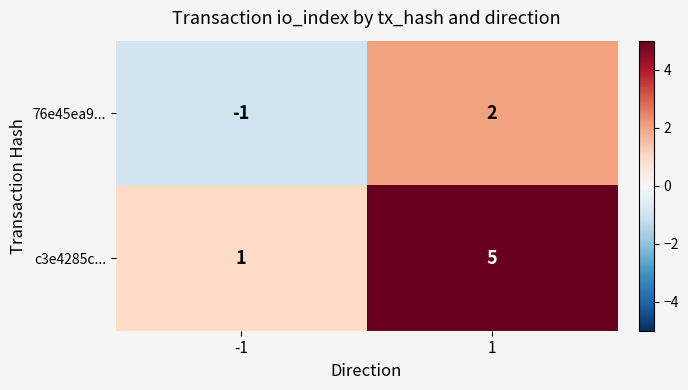

Reading left to right, what are all the values shown in this chart?

76e45ea9...: -1=-1	1=2
c3e4285c...: -1=1	1=5